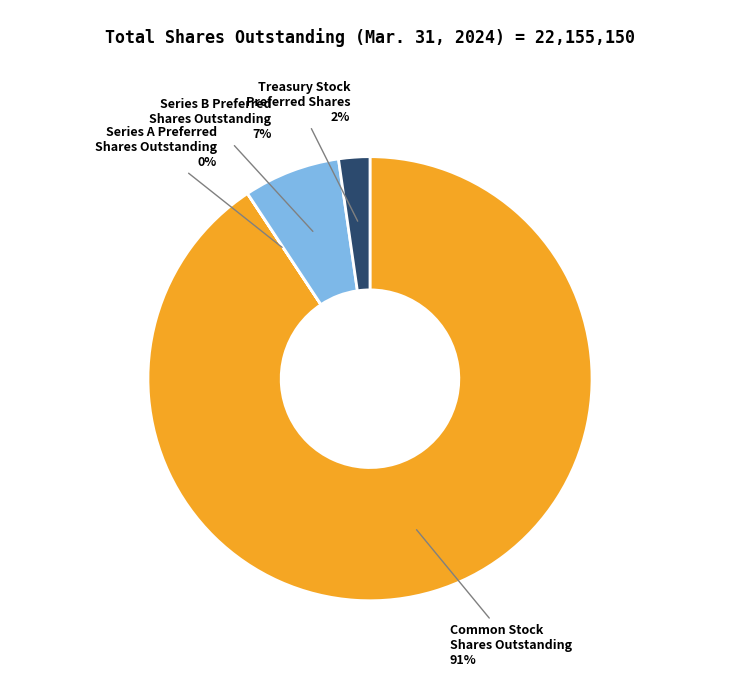

The Common Stock Shares Outstanding slice represents 99% of the pie. True or false?

False